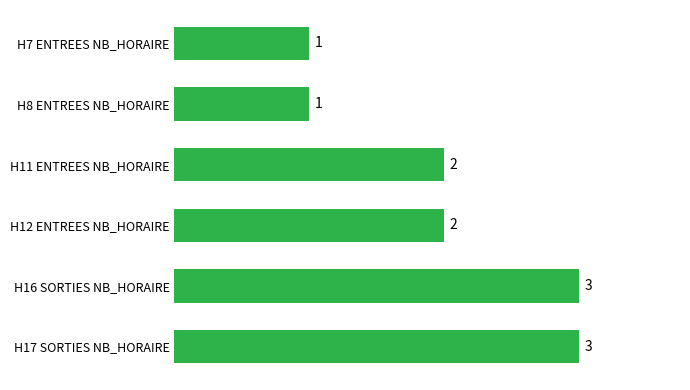

What is the minimum value shown in the chart?

1